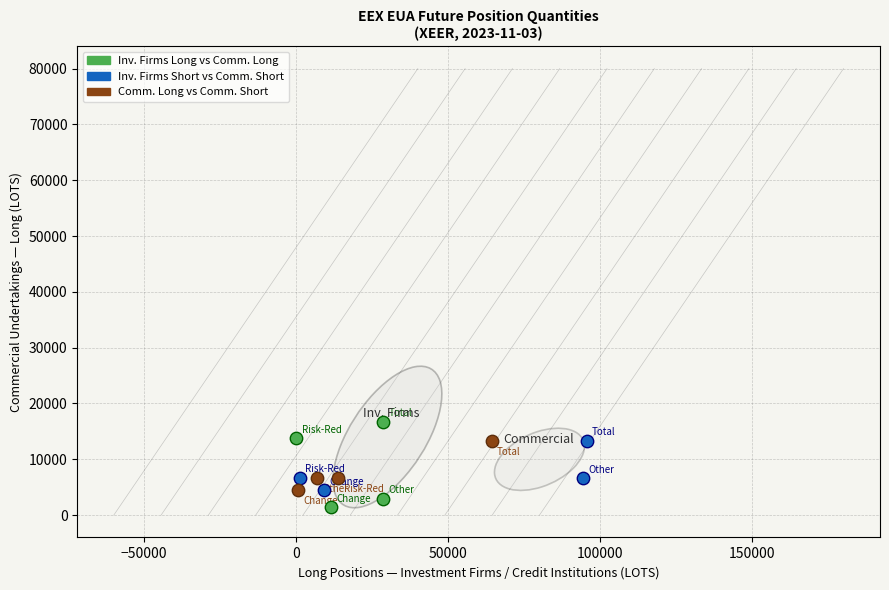

Which series contains the lowest Y value?

Inv. Firms Long vs Comm. Long